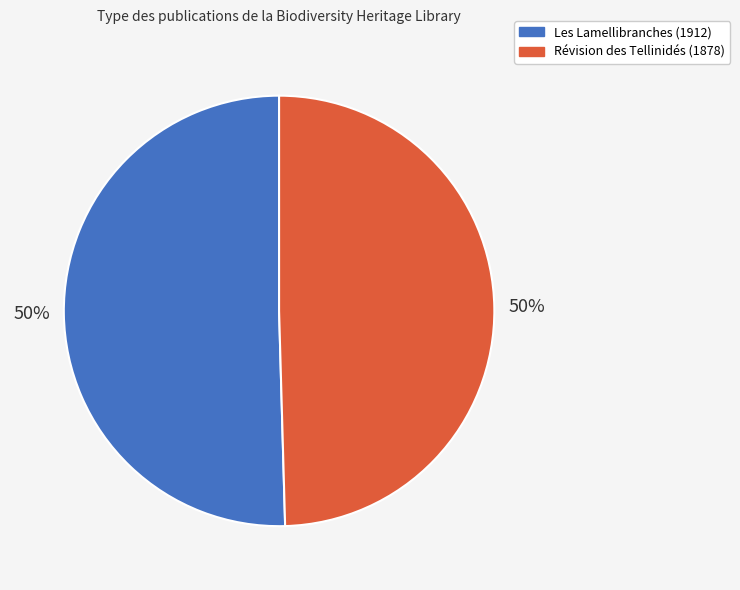

To the nearest percent, what percentage of the pie is Révision des Tellinidés (1878)?

50%